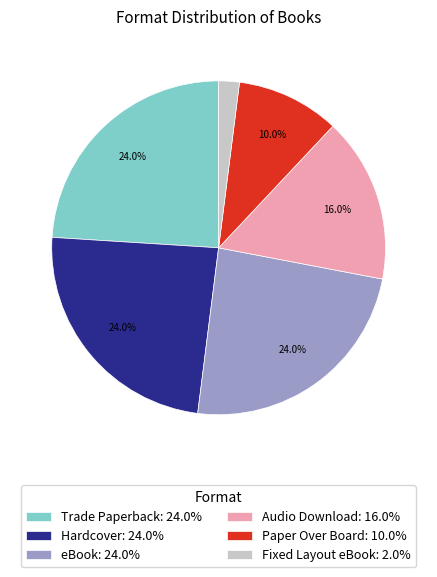

What percentage is NOT represented by eBook: 24.0%?

76.0%